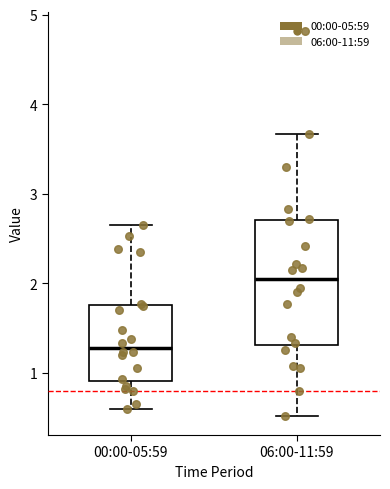

Comparing the boxes themselves (not the whiskers), which one is the tallest?

06:00-11:59